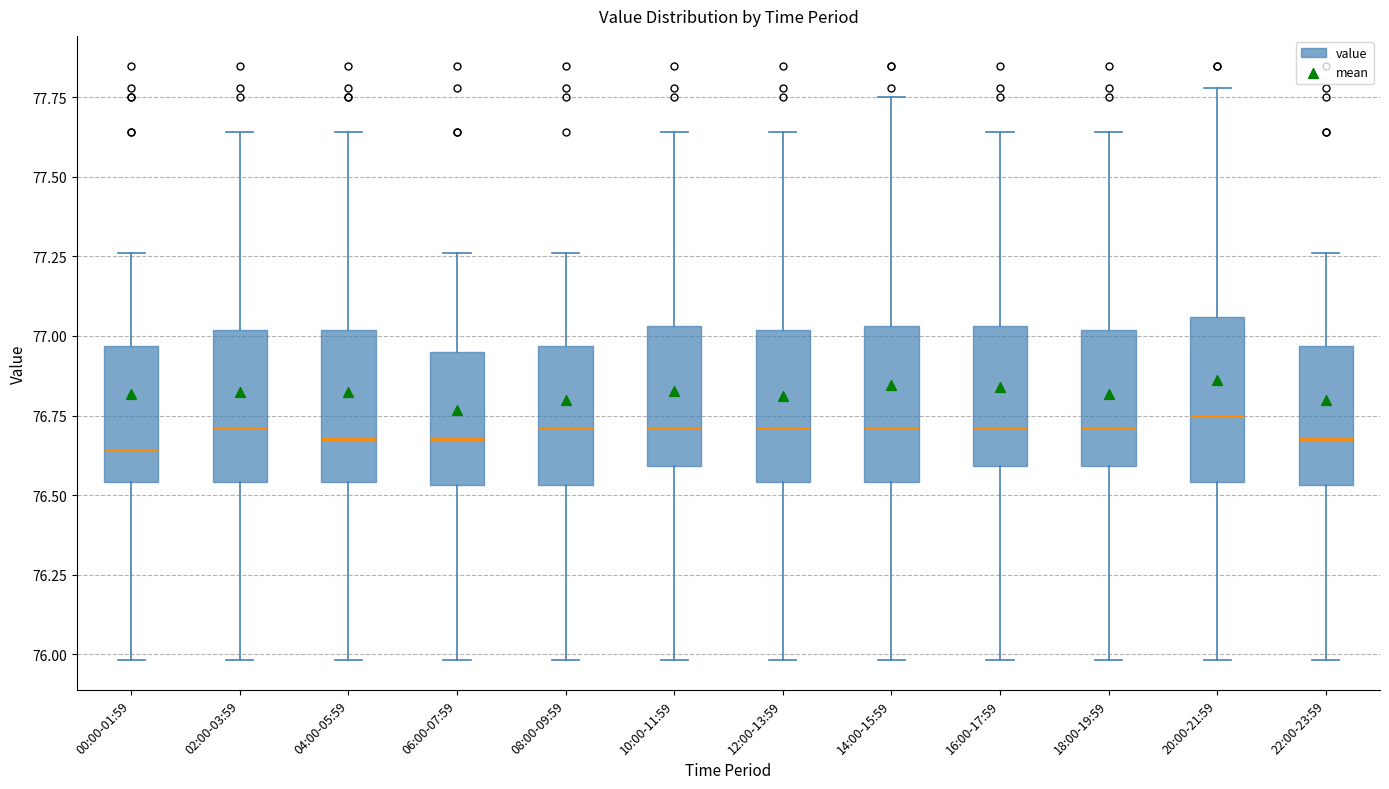

Reading left to right, transcribe this box plot: for each box, give where its median line is, the range the box spans, and where its two whiskers end, as read against the y-axis. The values are not printed on the chart, so give them approximately, as read against the axis.

00:00-01:59: median 76.65, box 76.55 to 76.95, whiskers 76.00 to 77.25
02:00-03:59: median 76.70, box 76.55 to 77.00, whiskers 76.00 to 77.65
04:00-05:59: median 76.70, box 76.55 to 77.00, whiskers 76.00 to 77.65
06:00-07:59: median 76.70, box 76.55 to 76.95, whiskers 76.00 to 77.25
08:00-09:59: median 76.70, box 76.55 to 76.95, whiskers 76.00 to 77.25
10:00-11:59: median 76.70, box 76.60 to 77.05, whiskers 76.00 to 77.65
12:00-13:59: median 76.70, box 76.55 to 77.00, whiskers 76.00 to 77.65
14:00-15:59: median 76.70, box 76.55 to 77.05, whiskers 76.00 to 77.75
16:00-17:59: median 76.70, box 76.60 to 77.05, whiskers 76.00 to 77.65
18:00-19:59: median 76.70, box 76.60 to 77.00, whiskers 76.00 to 77.65
20:00-21:59: median 76.75, box 76.55 to 77.05, whiskers 76.00 to 77.80
22:00-23:59: median 76.70, box 76.55 to 76.95, whiskers 76.00 to 77.25